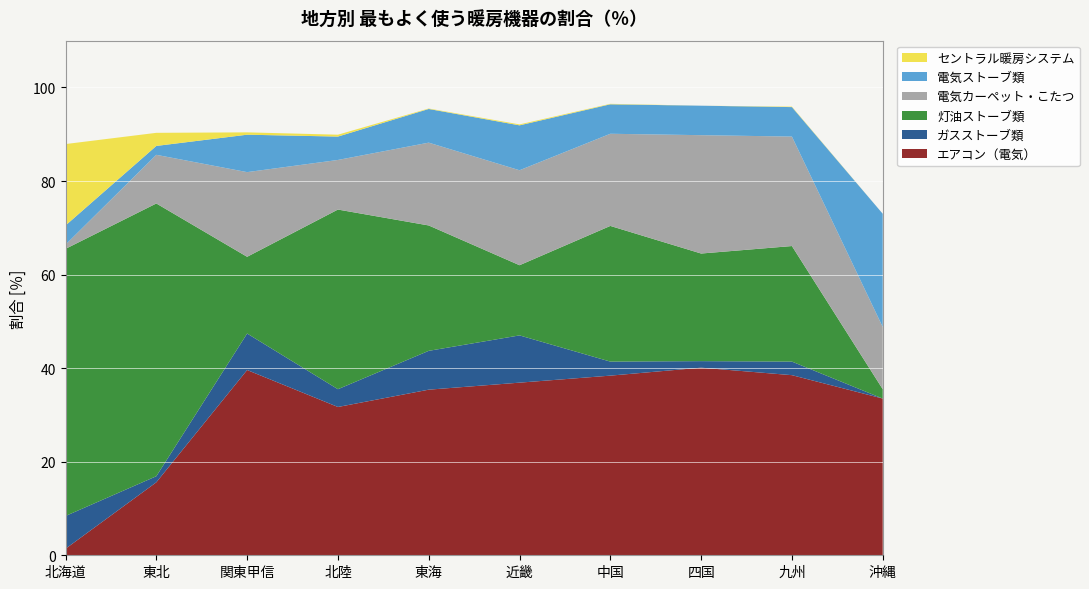

Reading left to right, transcribe all the data shown in this chart.

エアコン（電気）: 1.4	15.6	39.6	31.7	35.4	36.9	38.4	40.1	38.5	33.5
ガスストーブ類: 7.0	1.3	7.8	3.8	8.3	10.1	3.0	1.4	2.9	0.0
灯油ストーブ類: 57.1	58.3	16.4	38.4	26.8	15.0	29.0	23.0	24.7	2.0
電気カーペット・こたつ: 0.9	10.4	18.1	10.6	17.7	20.3	19.7	25.3	23.4	13.3
電気ストーブ類: 4.1	1.9	8.0	5.0	7.2	9.6	6.3	6.3	6.3	24.2
セントラル暖房システム: 17.4	2.8	0.5	0.4	0.1	0.2	0.1	0.0	0.1	0.0